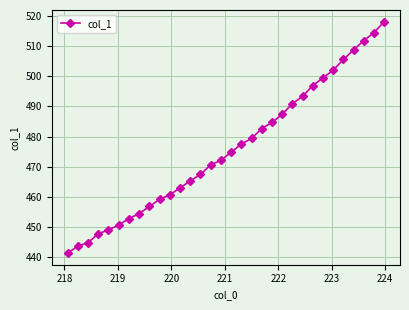

What is the difference between the second highest and second lowest values?

70.8